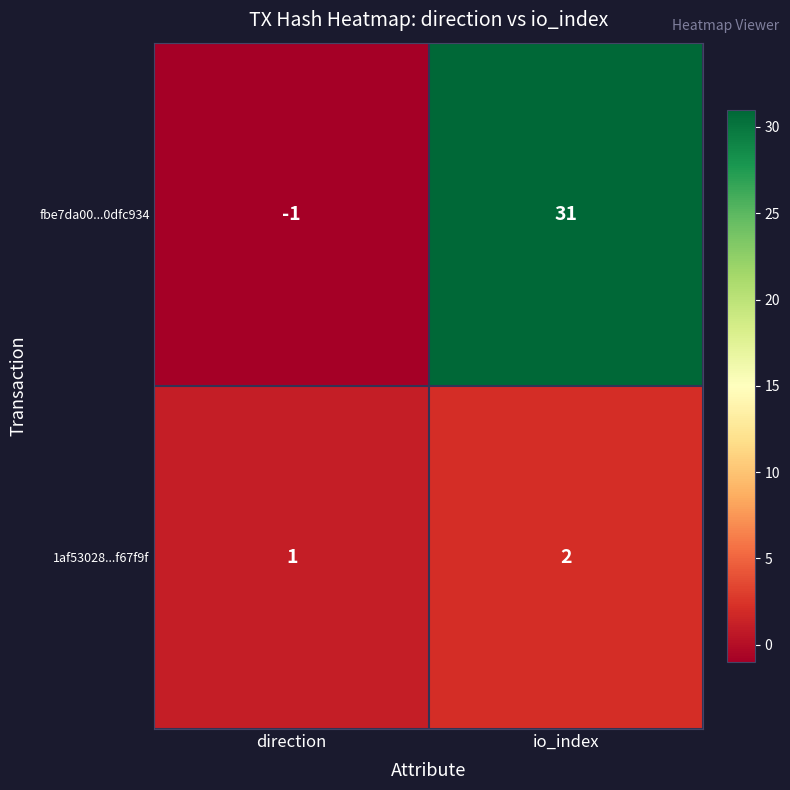

What is the greatest value displayed?

31